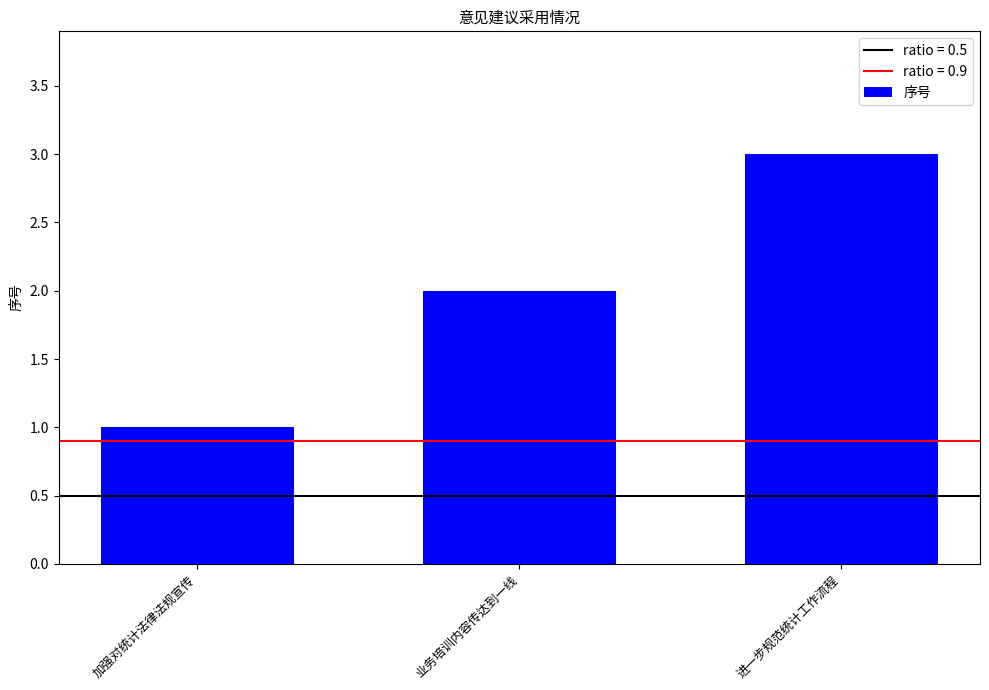

What is the label of the 2nd bar from the right?

业务培训内容传达到一线